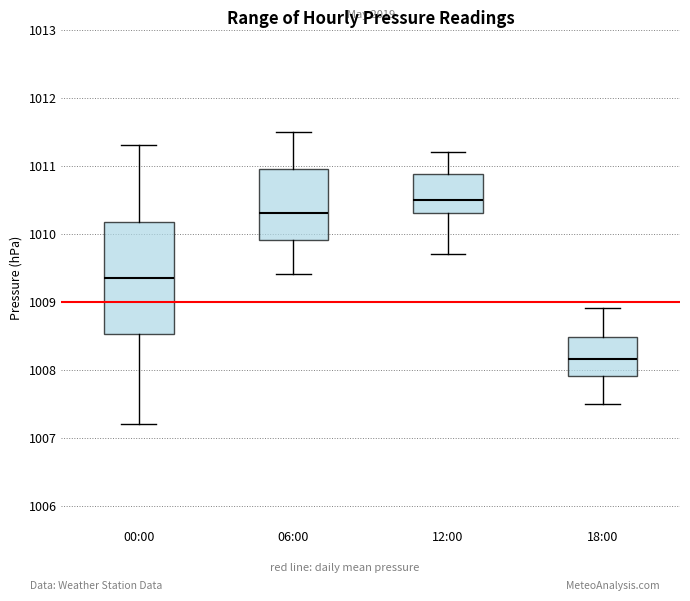

Which box is the tallest, from its lower edge to its upper edge?

00:00